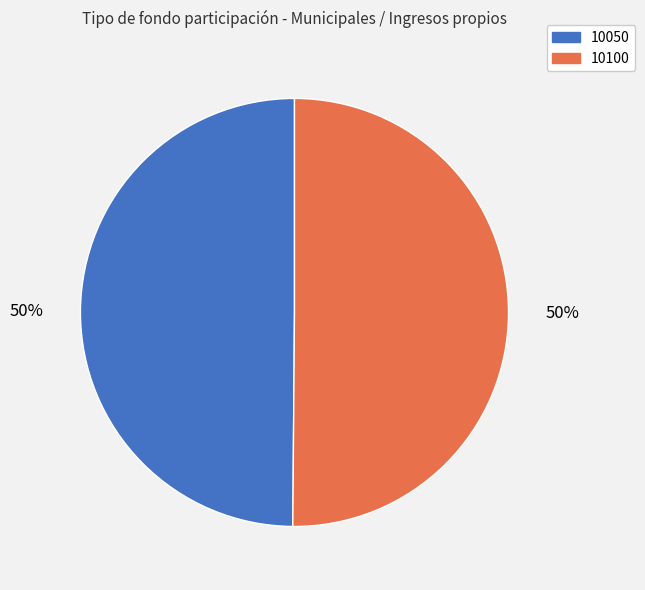

Is it true that 10050 is 58% of the pie?

False